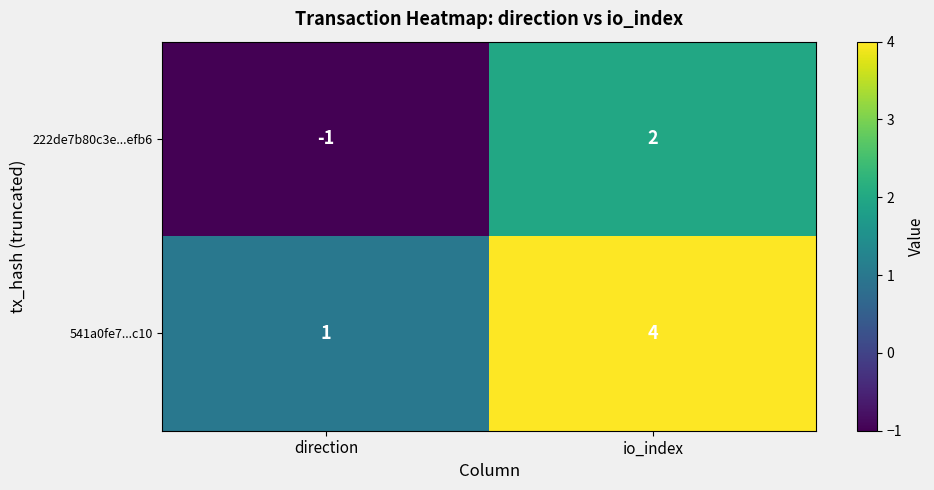

Count the number of data series in this chart.

2